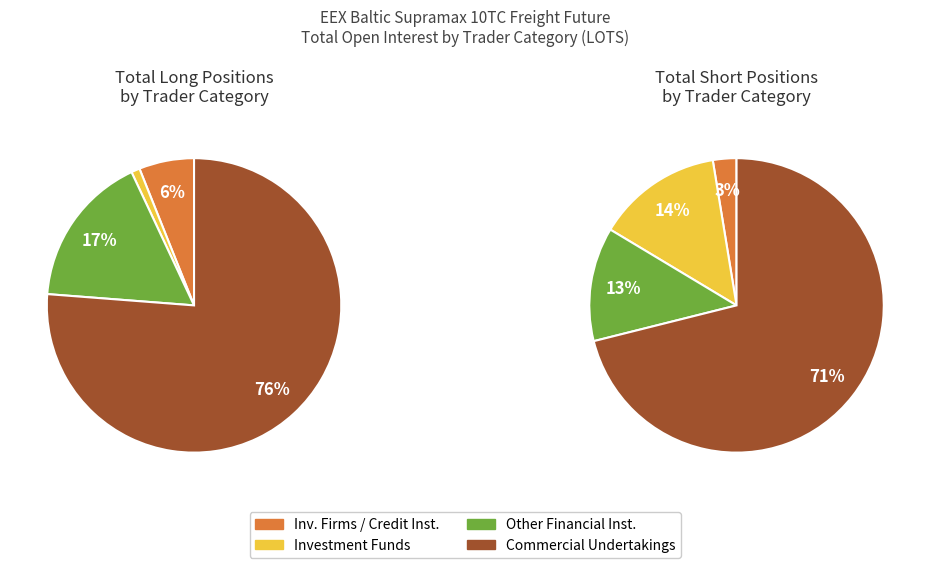

Which category has the biggest portion of the pie?

Commercial Undertakings